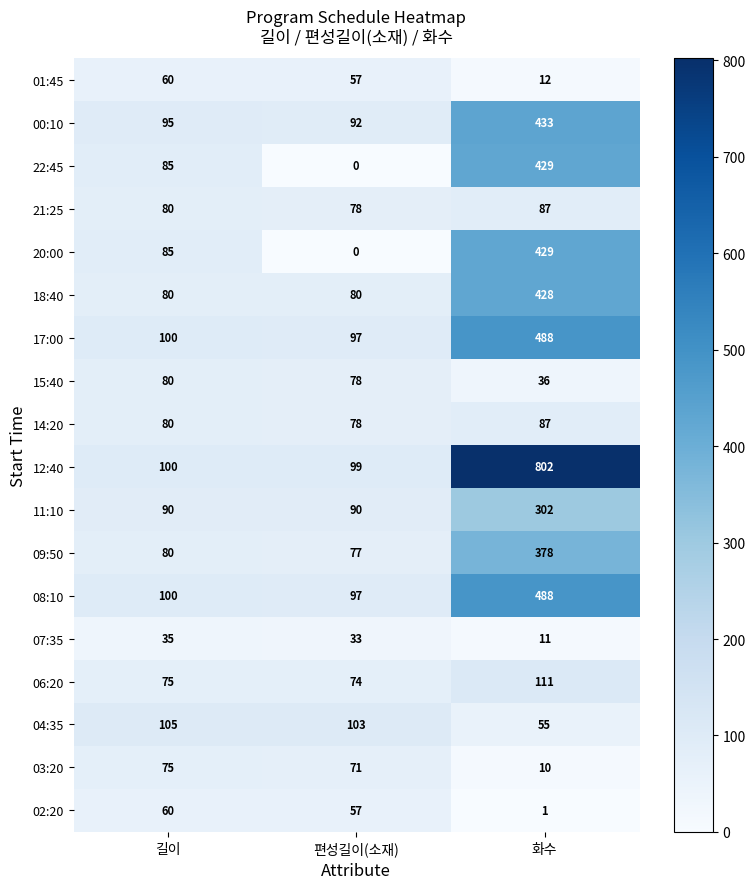

Is it true that 07:35 equals 33 at 편성길이(소재)?

True